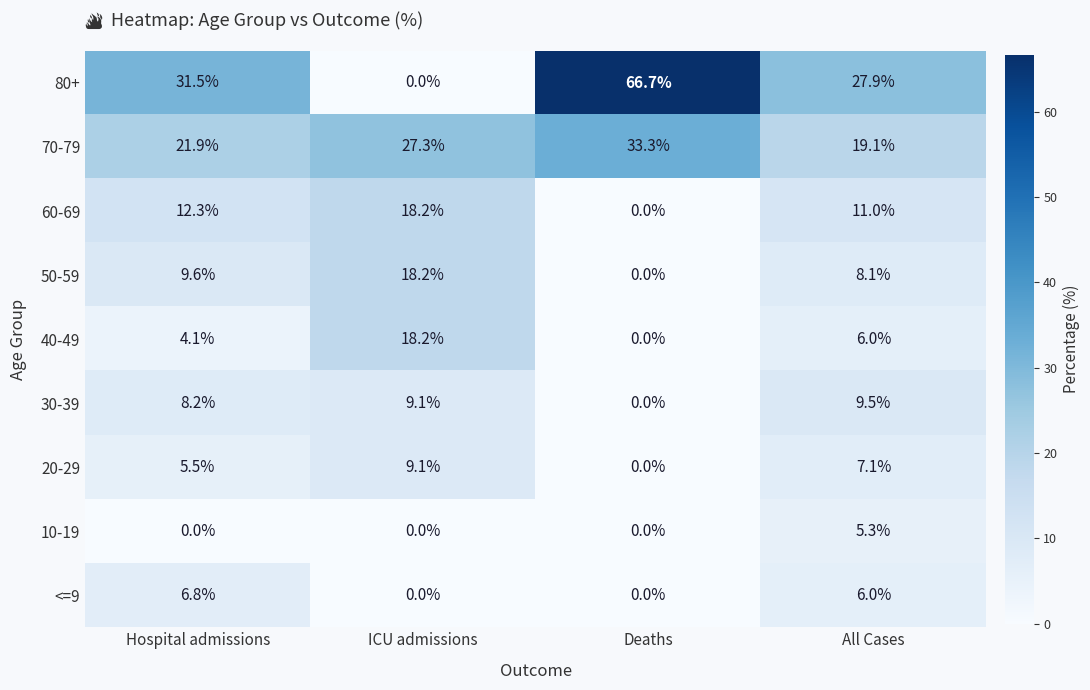

True or false: 70-79 has a value of 21.9 at Hospital admissions.

True